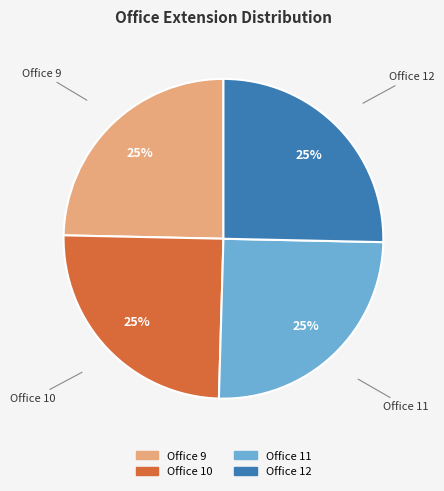

Does any single category account for the majority?

No